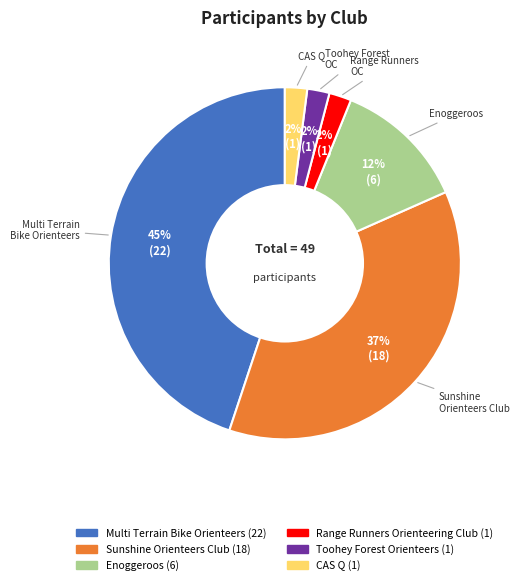

To the nearest percent, what is the combined percentage of Multi Terrain Bike Orienteers and Toohey Forest Orienteers?

47%